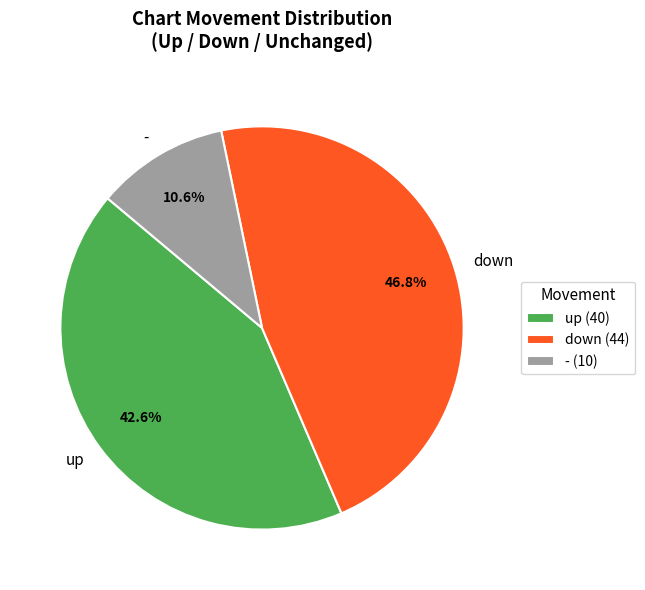

Count the number of slices in the pie.

3